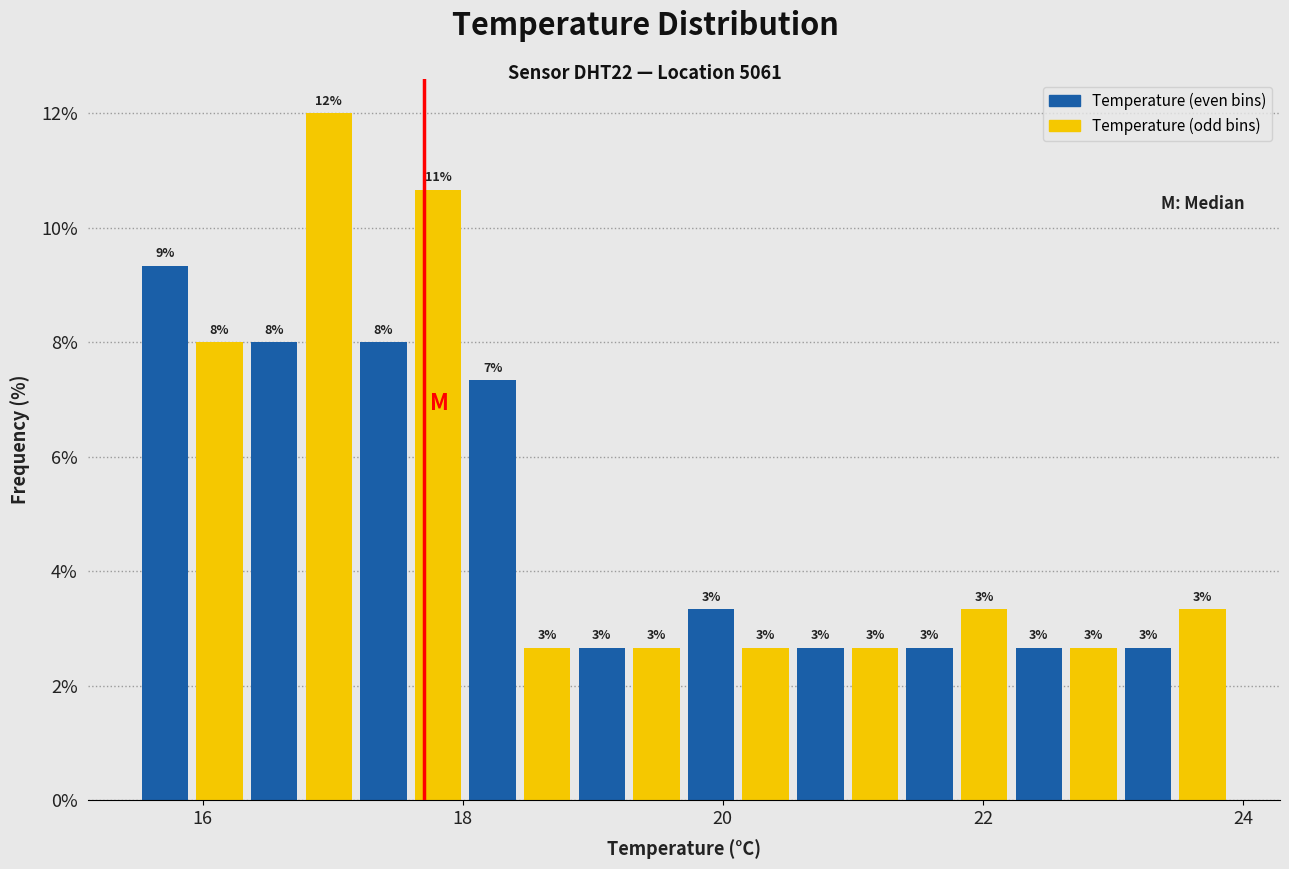

Read against the x-axis, roughly where is the centre of the tallest bar?

17.0